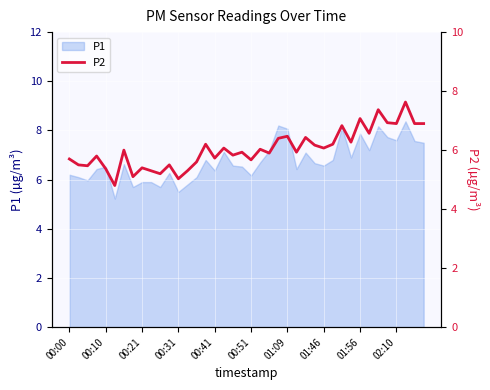

True or false: P1 has a value of 13.6 at 01:56.

False